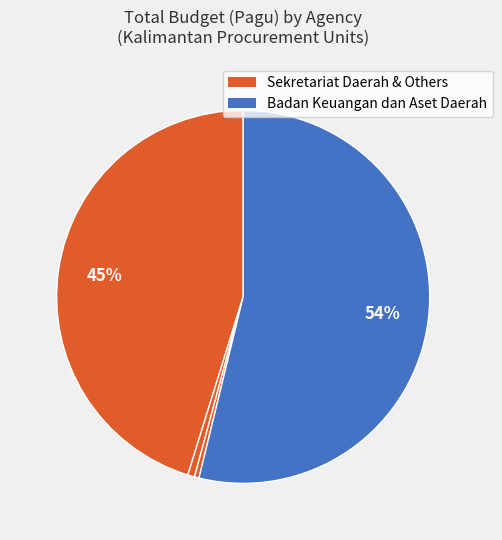

Count the number of slices in the pie.

4